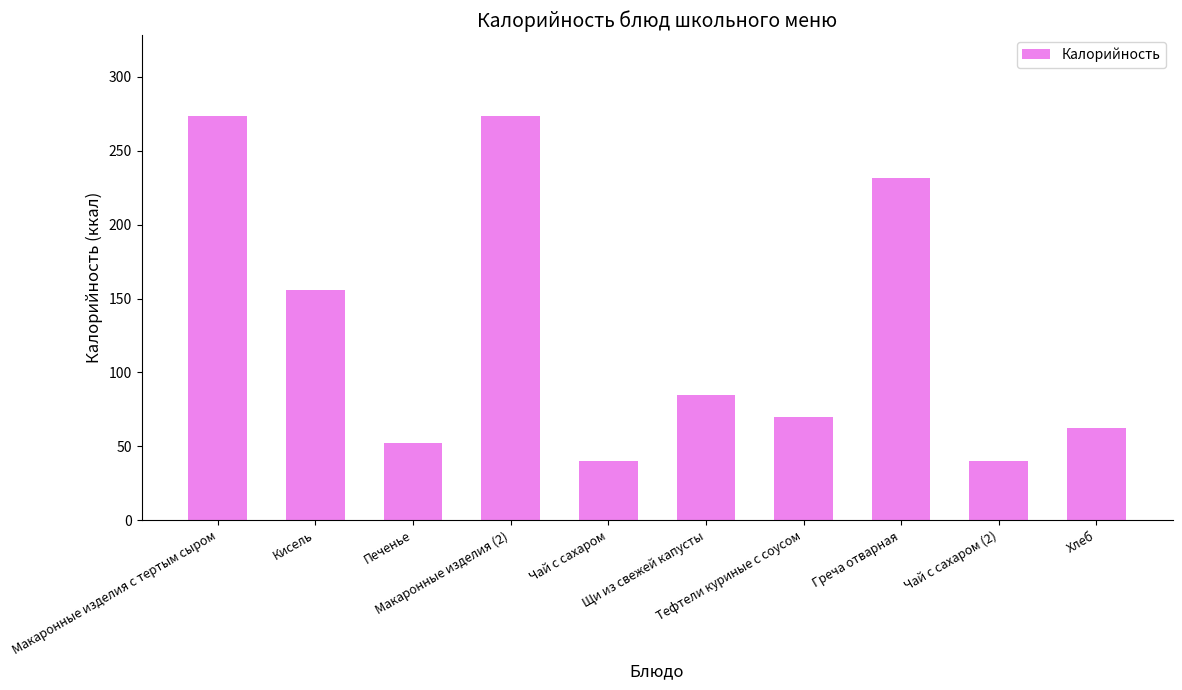

What is the greatest value displayed?

273.6